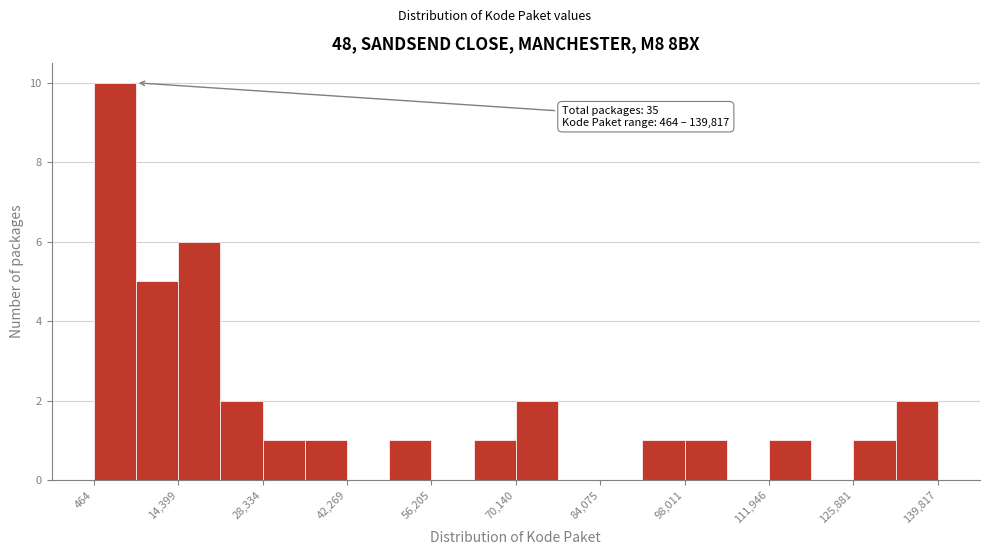

Around what value on the x-axis is the tallest bar? Give the approximate position of its centre, as read against the axis.

4000